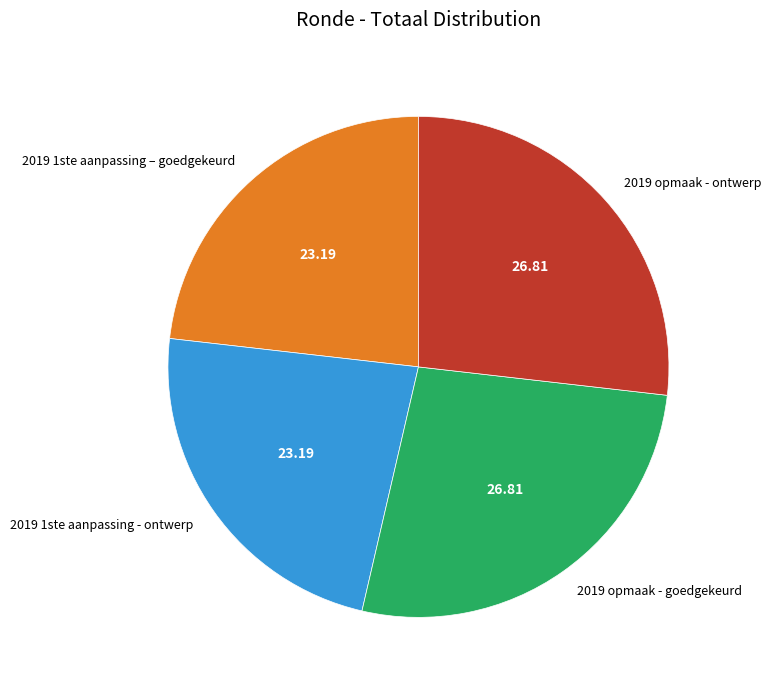

Is there a majority slice in this chart?

No